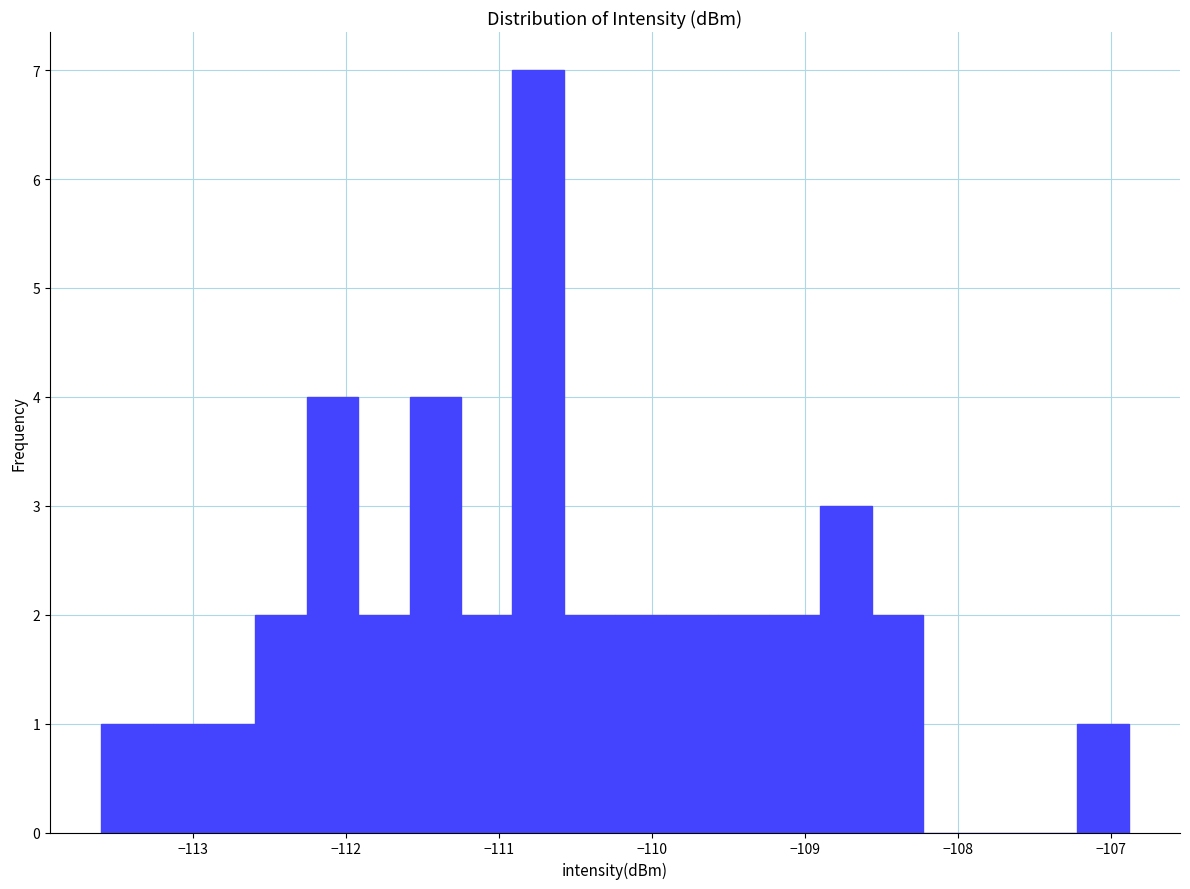

Around what value on the x-axis is the tallest bar? Give the approximate position of its centre, as read against the axis.

-110.7